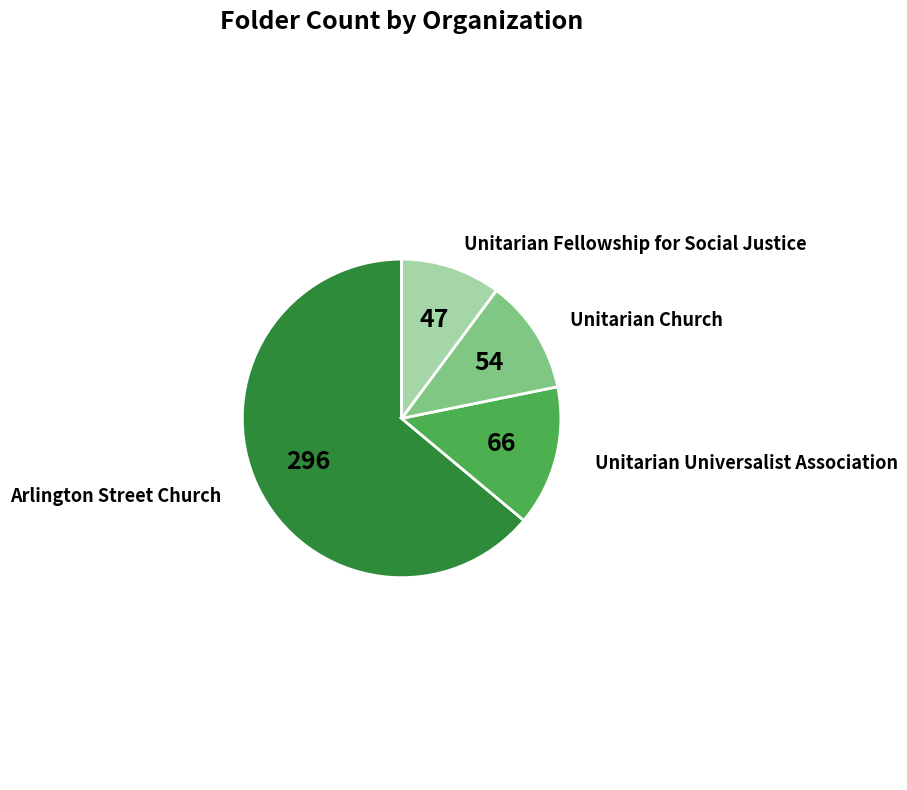

Is there any slice that represents more than half of the pie?

Yes